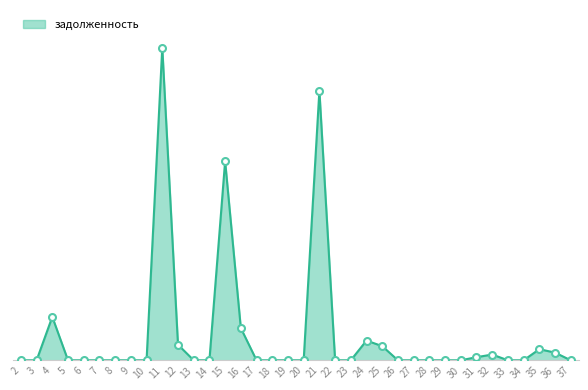

Between 36 and 19, which is larger?

36